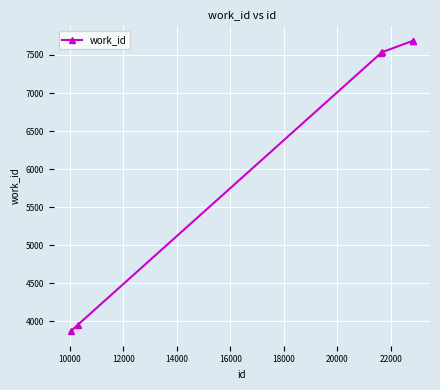

What is the difference between the maximum and minimum values?

3817